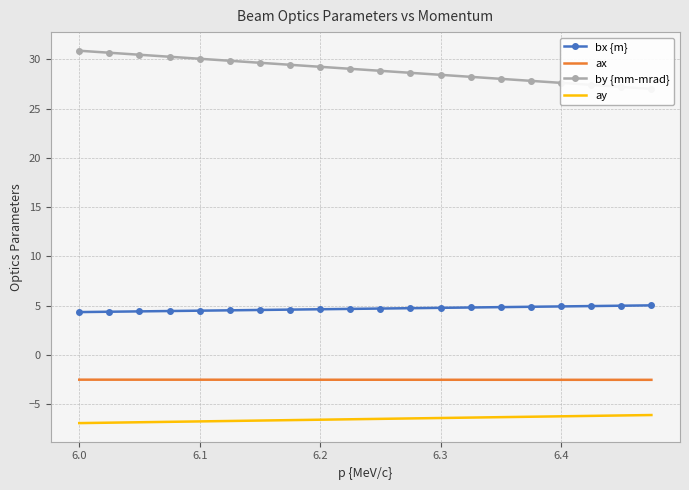

Which series has the largest total across all categories?

by {mm-mrad}